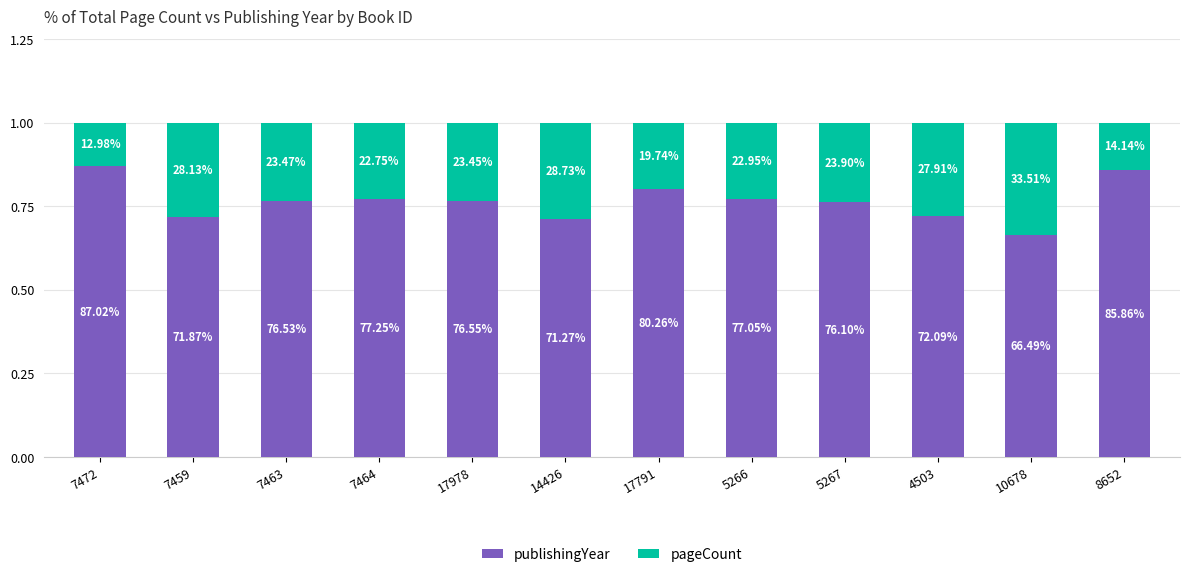

At 10678, list the series in order from largest to smallest.

publishingYear, pageCount